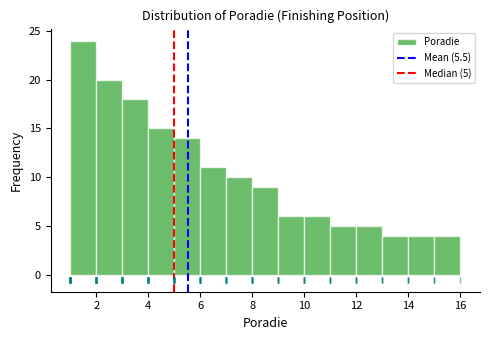

Over which range of the x-axis is the bar tallest?

1 to 2